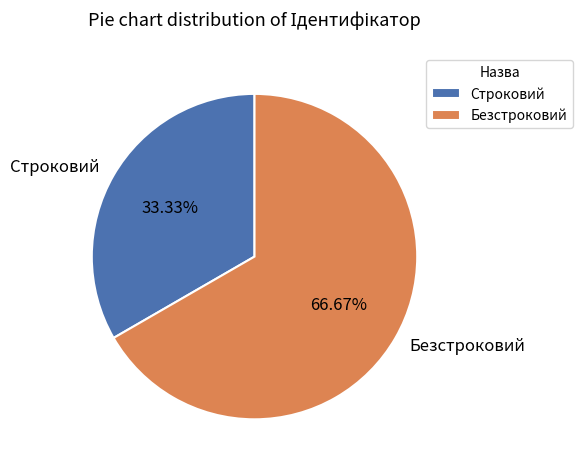

Count the number of slices in the pie.

2